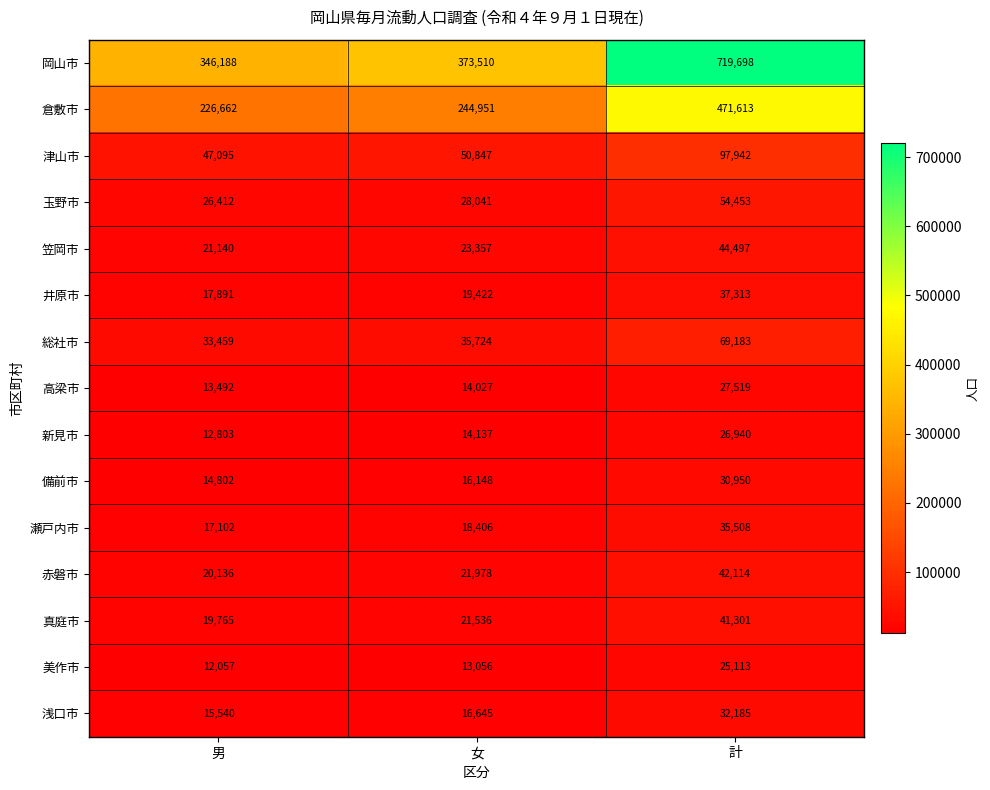

What is the average value of the 真庭市 series?

27534